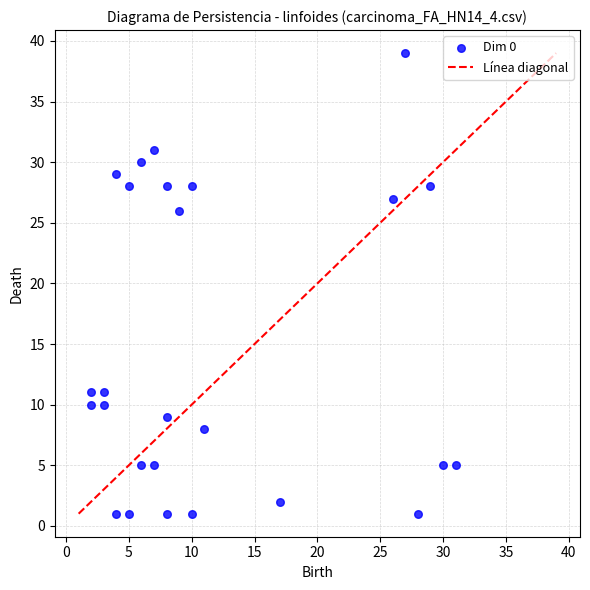

What Y value in the scatter plot is closest to 20?

26